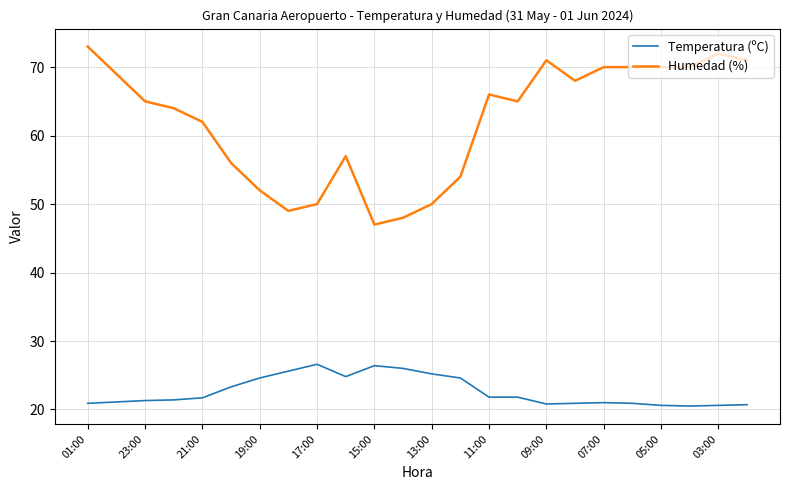

Which series has the largest total across all categories?

Humedad (%)